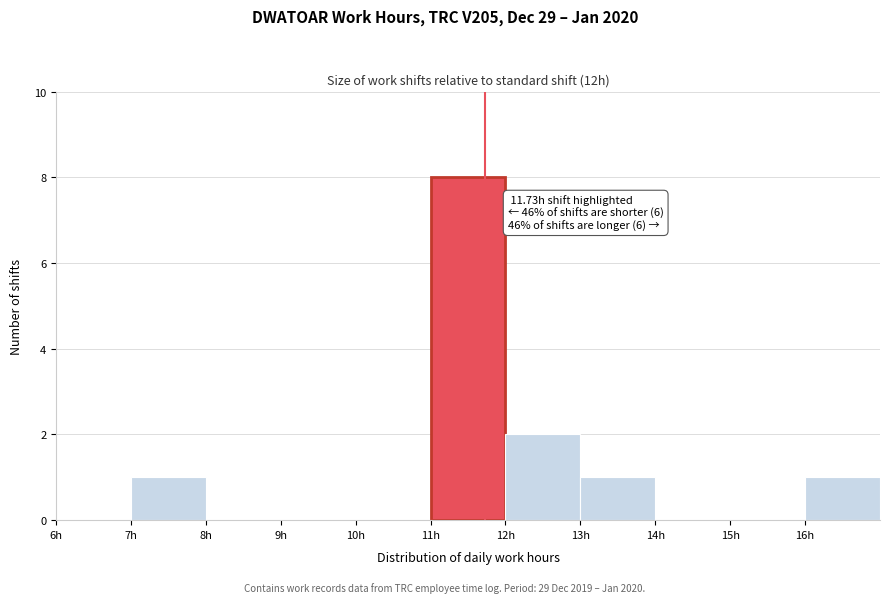

Over which range of the x-axis is the bar tallest?

11 to 12